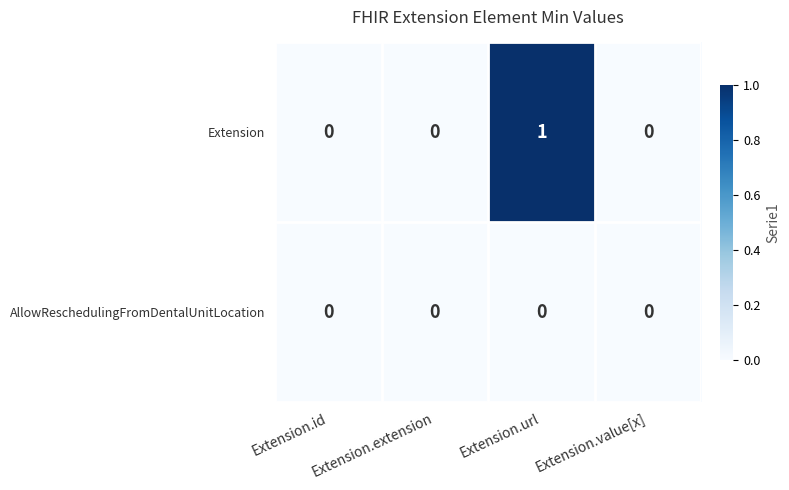

How many data points does each series have?

4